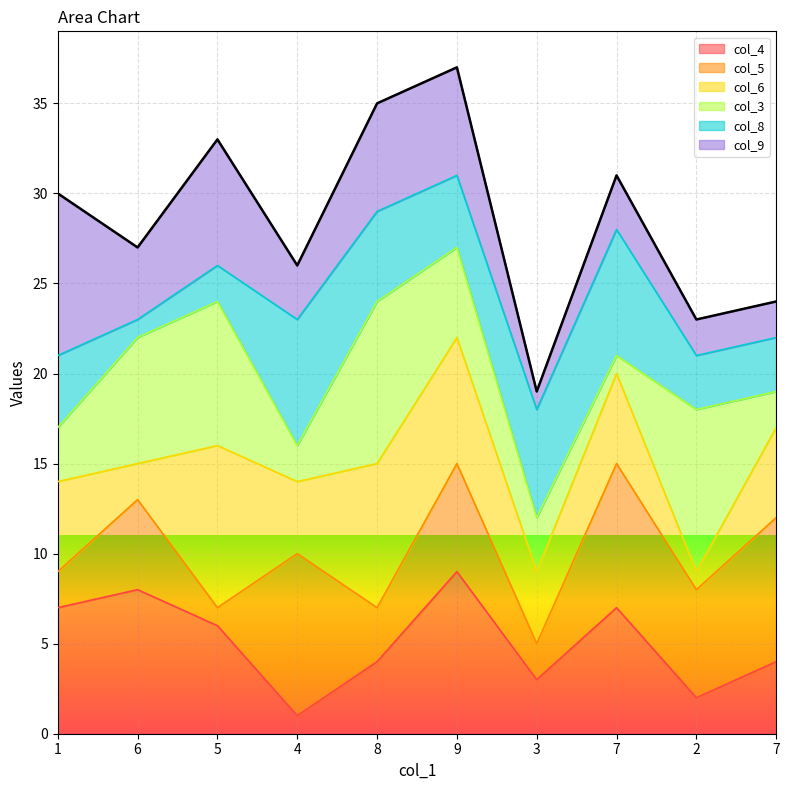

What is the average value?

28